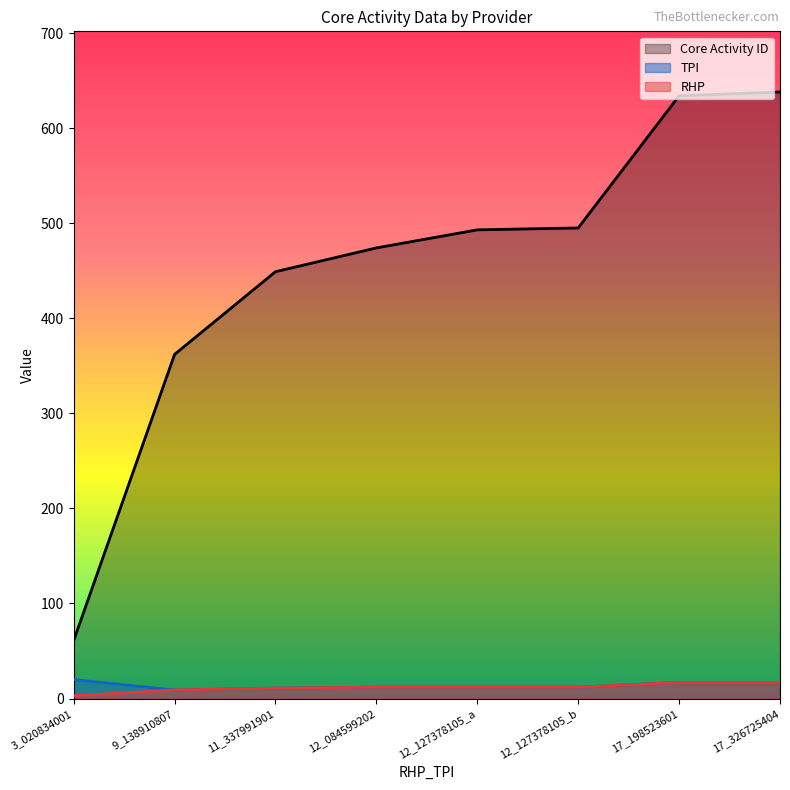

What is the sum of all RHP values?

93